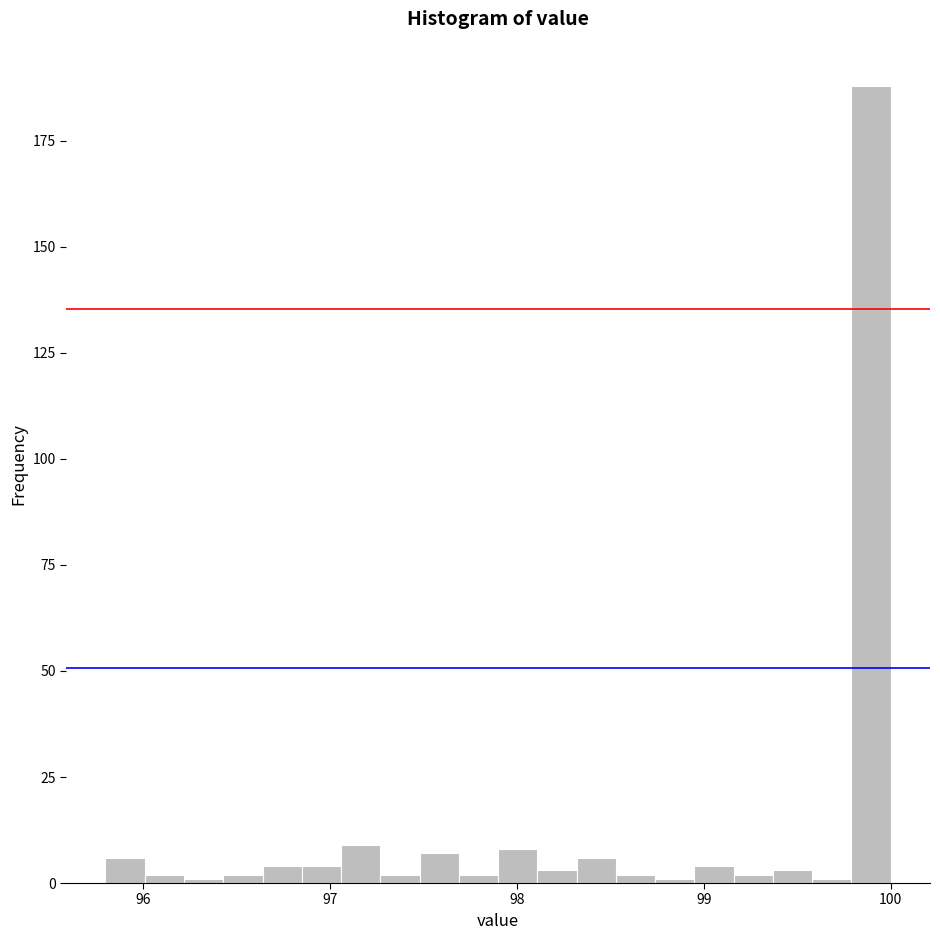

Read against the x-axis, roughly where is the centre of the tallest bar?

99.9